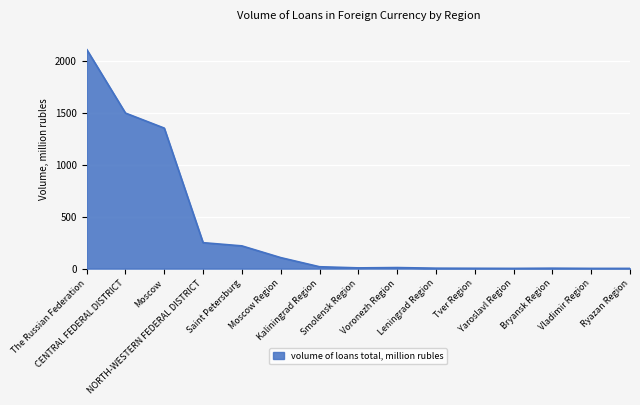

True or false: the data shows 2 at Ryazan Region.

True